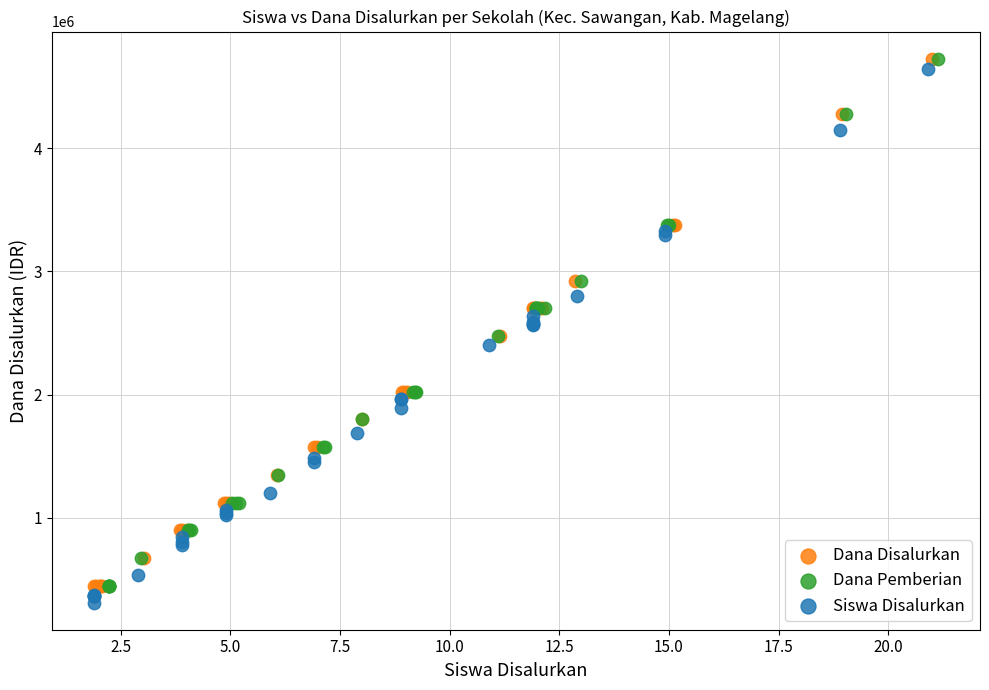

Which series has the largest Y range (max minus min)?

Siswa Disalurkan